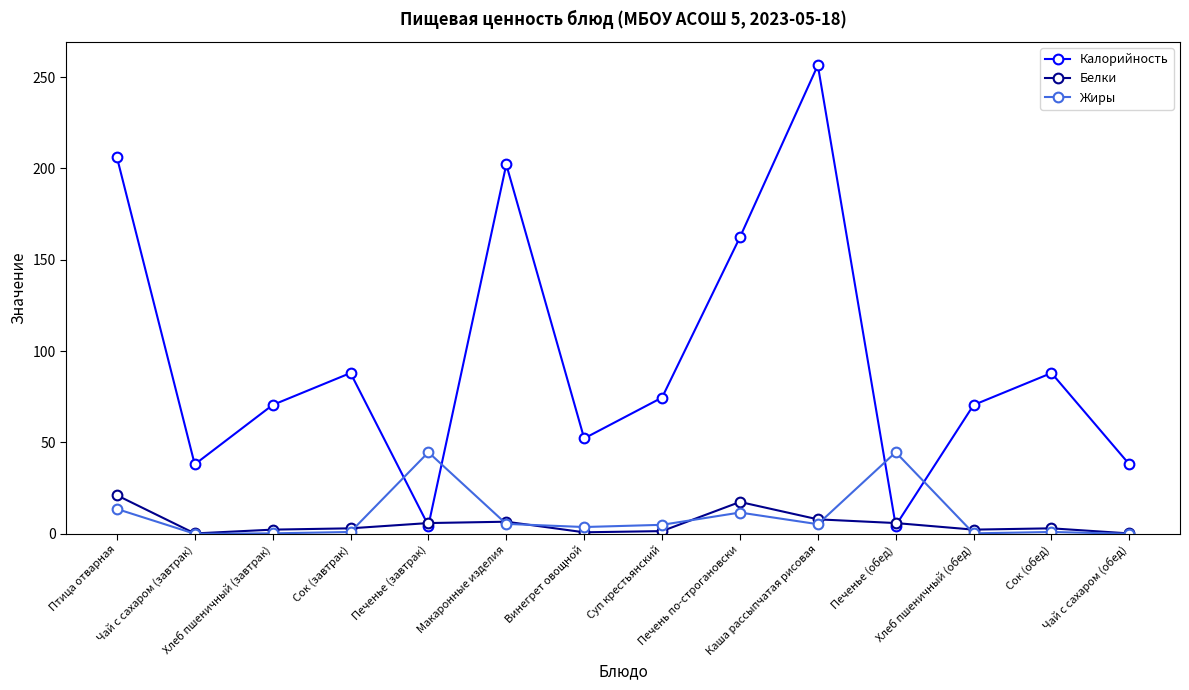

What is the average value of the Калорийность series?

96.9